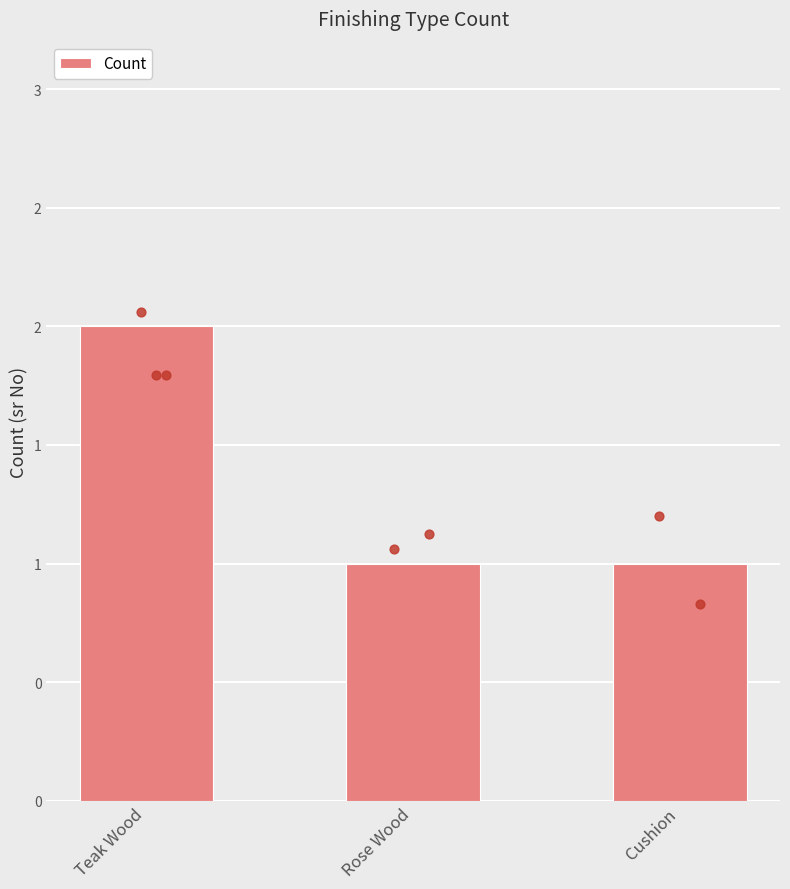

What is the change in value from Teak Wood to Rose Wood?

-1